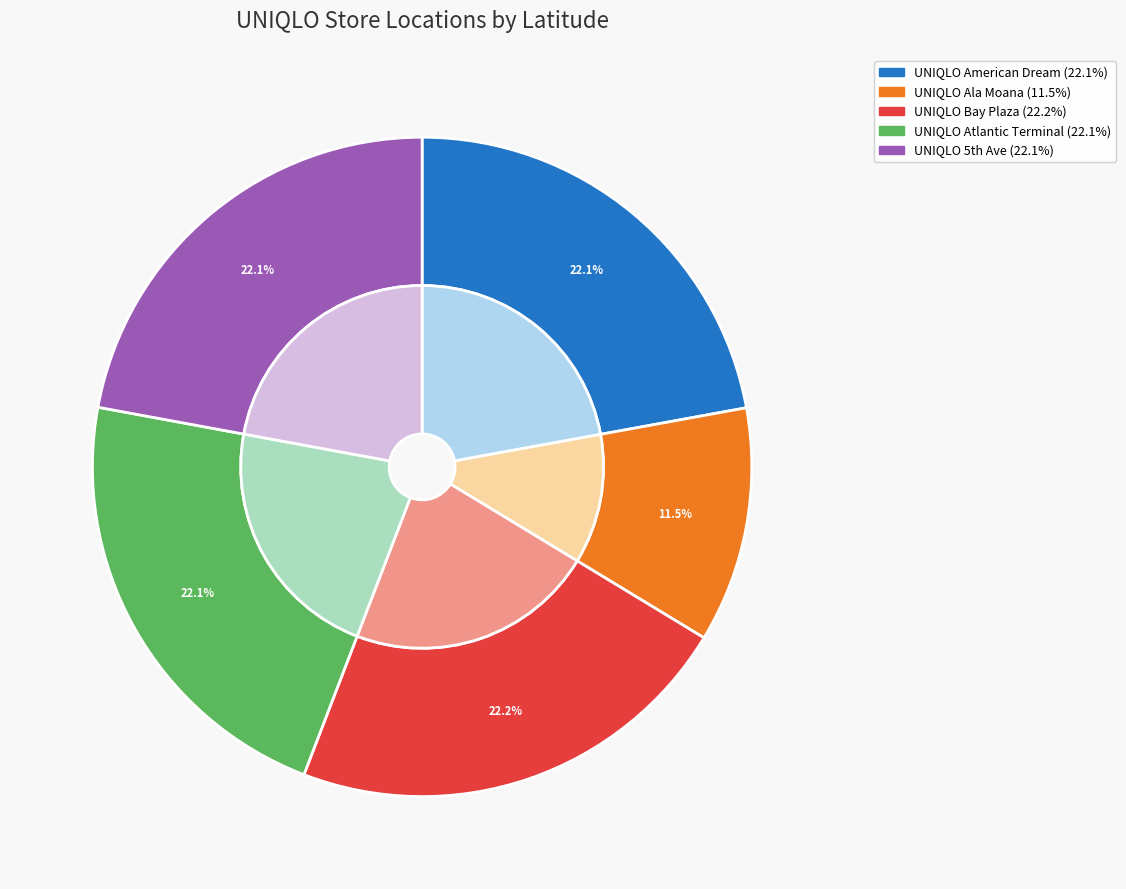

What portion of the pie excludes UNIQLO Bay Plaza?

77.8%